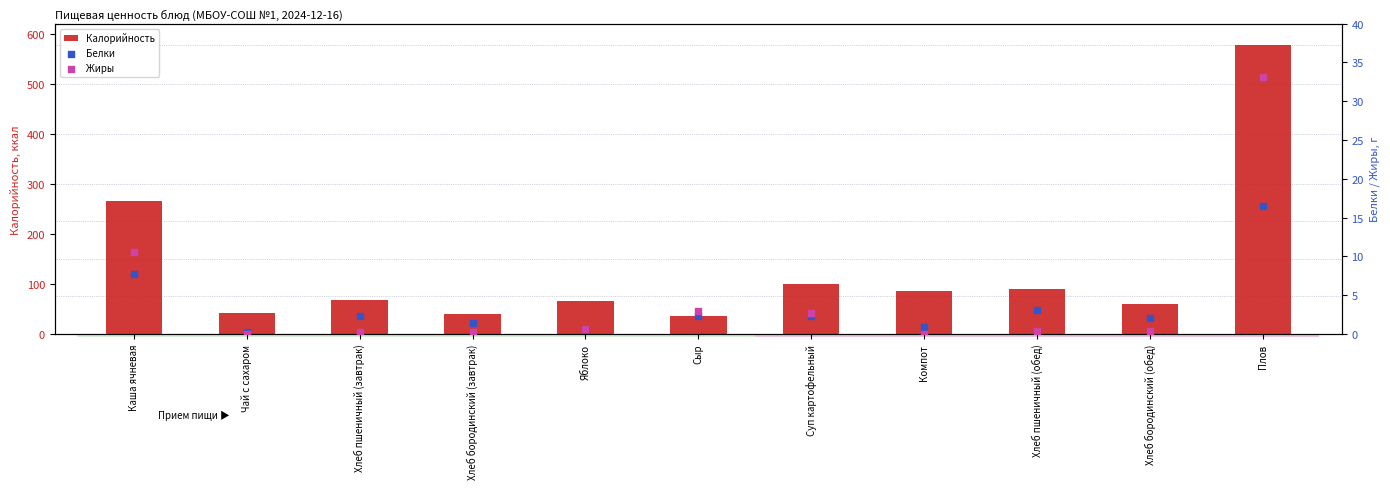

At how many categories does at least one series exceed 364?

1